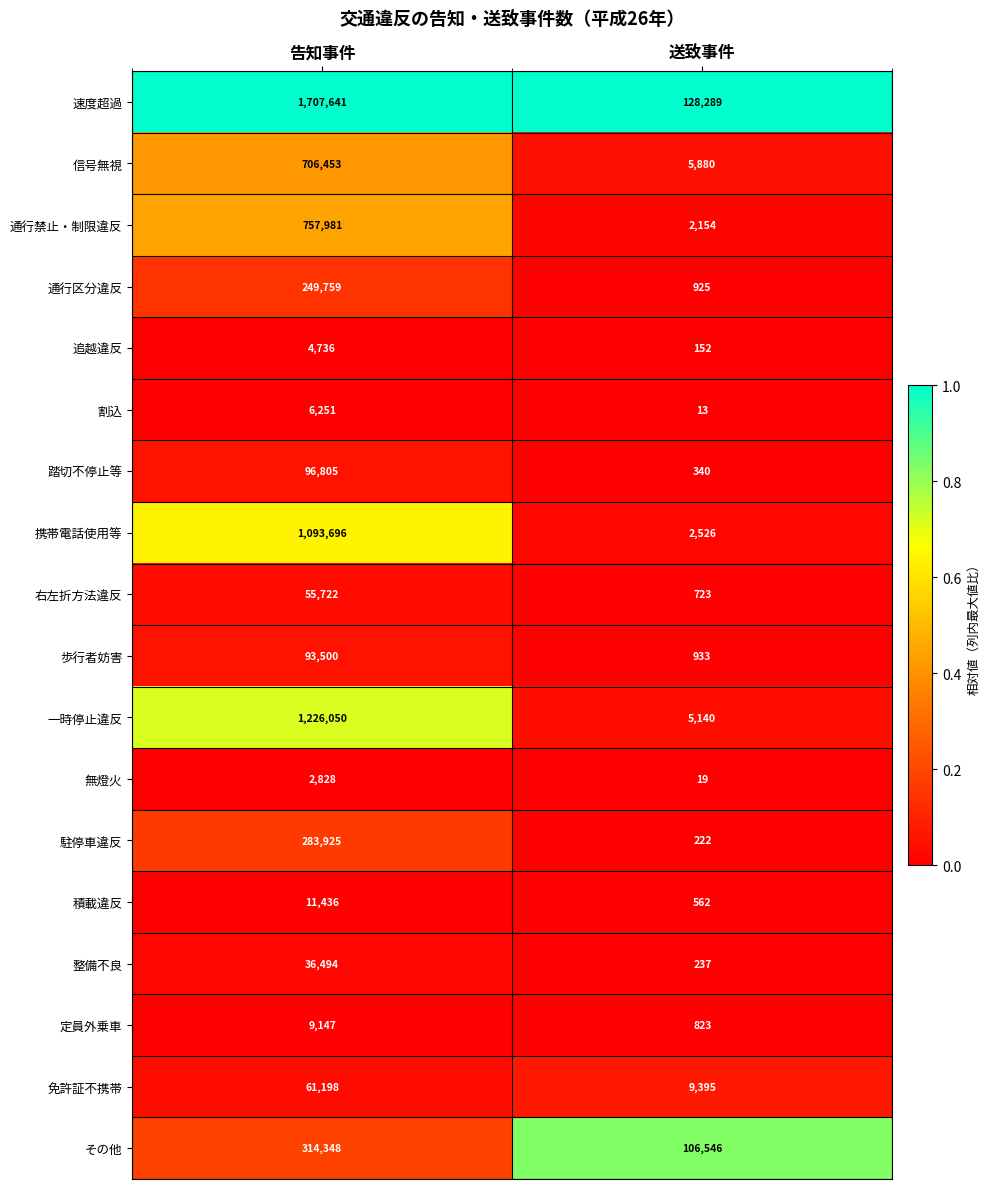

Read the 携帯電話使用等 value at 送致事件, to the nearest 100.

2500